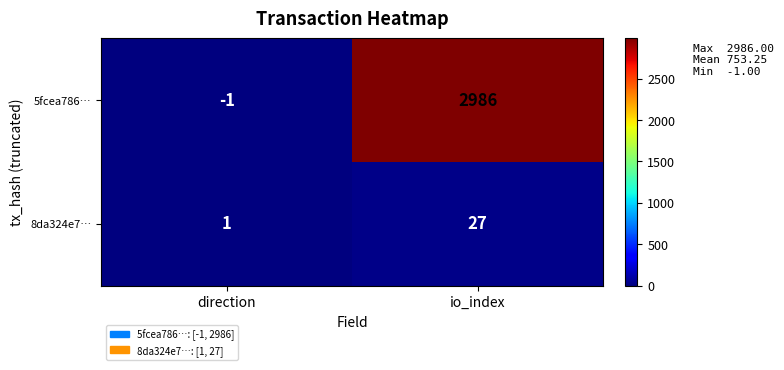

Reading left to right, list all the values displayed in this chart.

5fcea786…: -1	2986
8da324e7…: 1	27